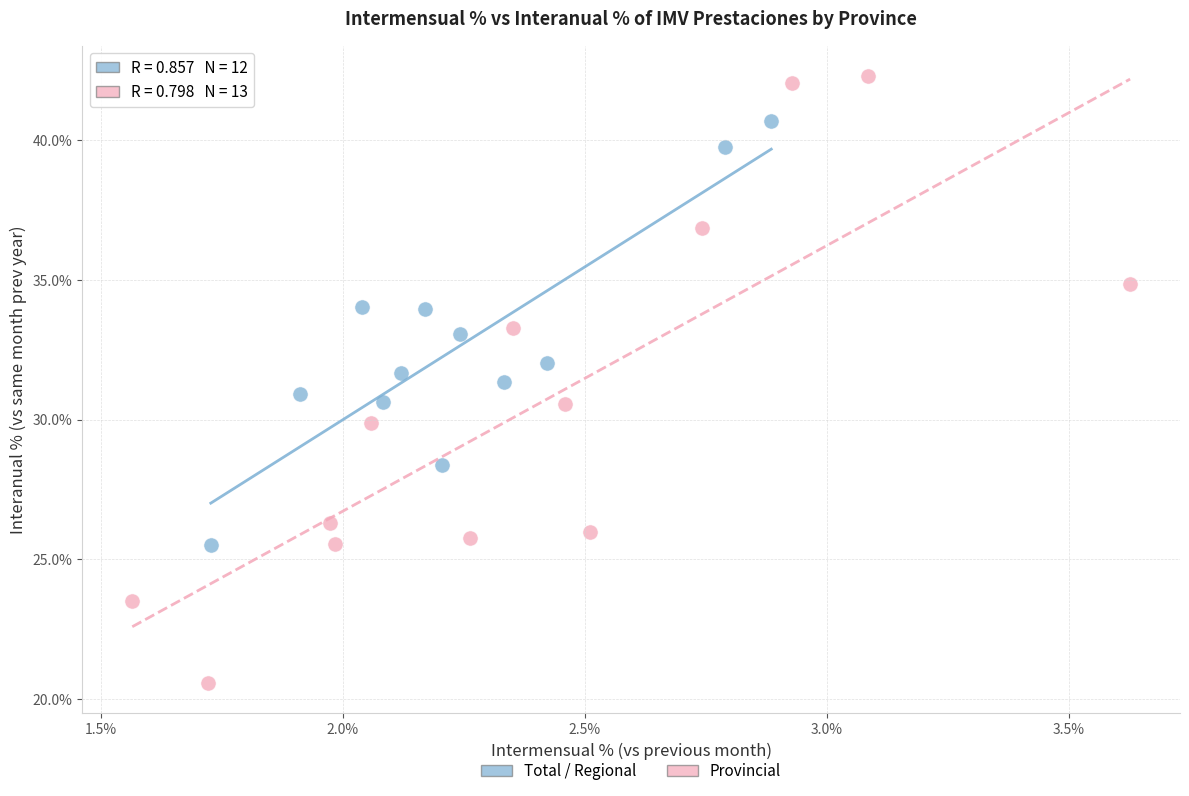

Which series reaches the maximum Y coordinate?

Provincial